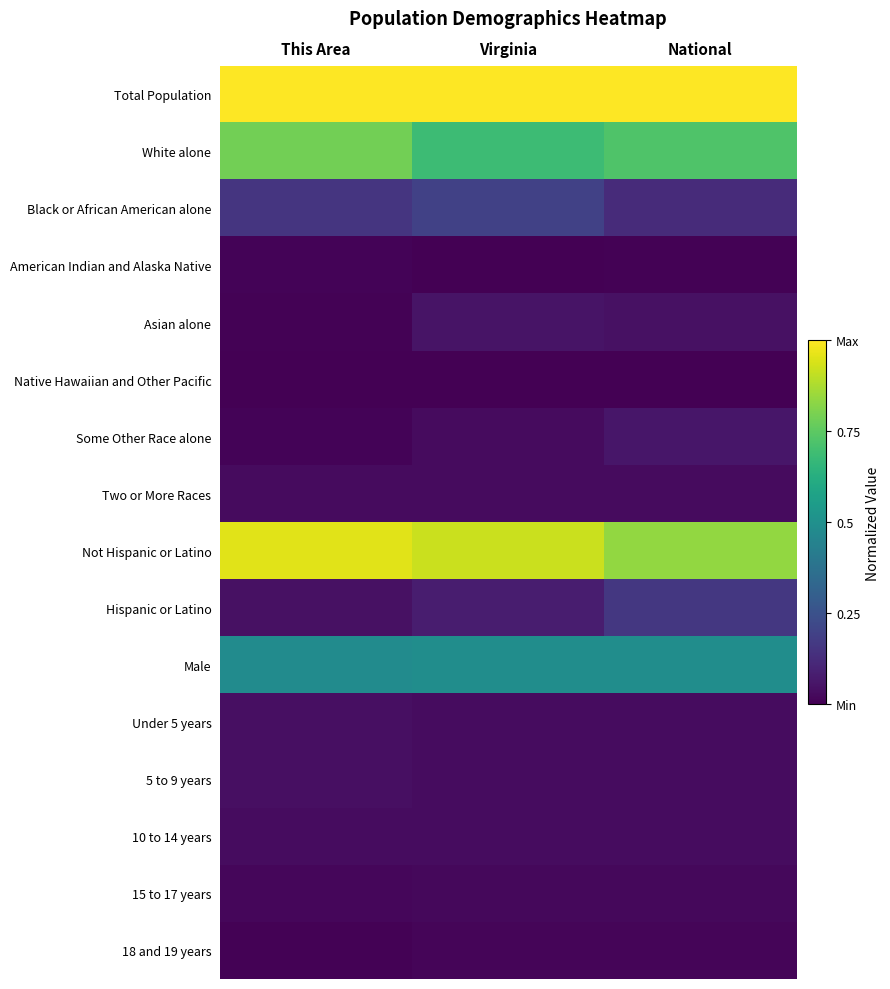

Reading right to left, what are all the values shown in this chart?

Total Population: National=1.0	Virginia=1.0	This Area=1.0
White alone: National=0.7	Virginia=0.7	This Area=0.8
Black or African American alone: National=0.1	Virginia=0.2	This Area=0.2
American Indian and Alaska Native: National=0.0	Virginia=0.0	This Area=0.0
Asian alone: National=0.0	Virginia=0.1	This Area=0.0
Native Hawaiian and Other Pacific: National=0.0	Virginia=0.0	This Area=0.0
Some Other Race alone: National=0.1	Virginia=0.0	This Area=0.0
Two or More Races: National=0.0	Virginia=0.0	This Area=0.0
Not Hispanic or Latino: National=0.8	Virginia=0.9	This Area=1.0
Hispanic or Latino: National=0.2	Virginia=0.1	This Area=0.0
Male: National=0.5	Virginia=0.5	This Area=0.5
Under 5 years: National=0.0	Virginia=0.0	This Area=0.0
5 to 9 years: National=0.0	Virginia=0.0	This Area=0.0
10 to 14 years: National=0.0	Virginia=0.0	This Area=0.0
15 to 17 years: National=0.0	Virginia=0.0	This Area=0.0
18 and 19 years: National=0.0	Virginia=0.0	This Area=0.0